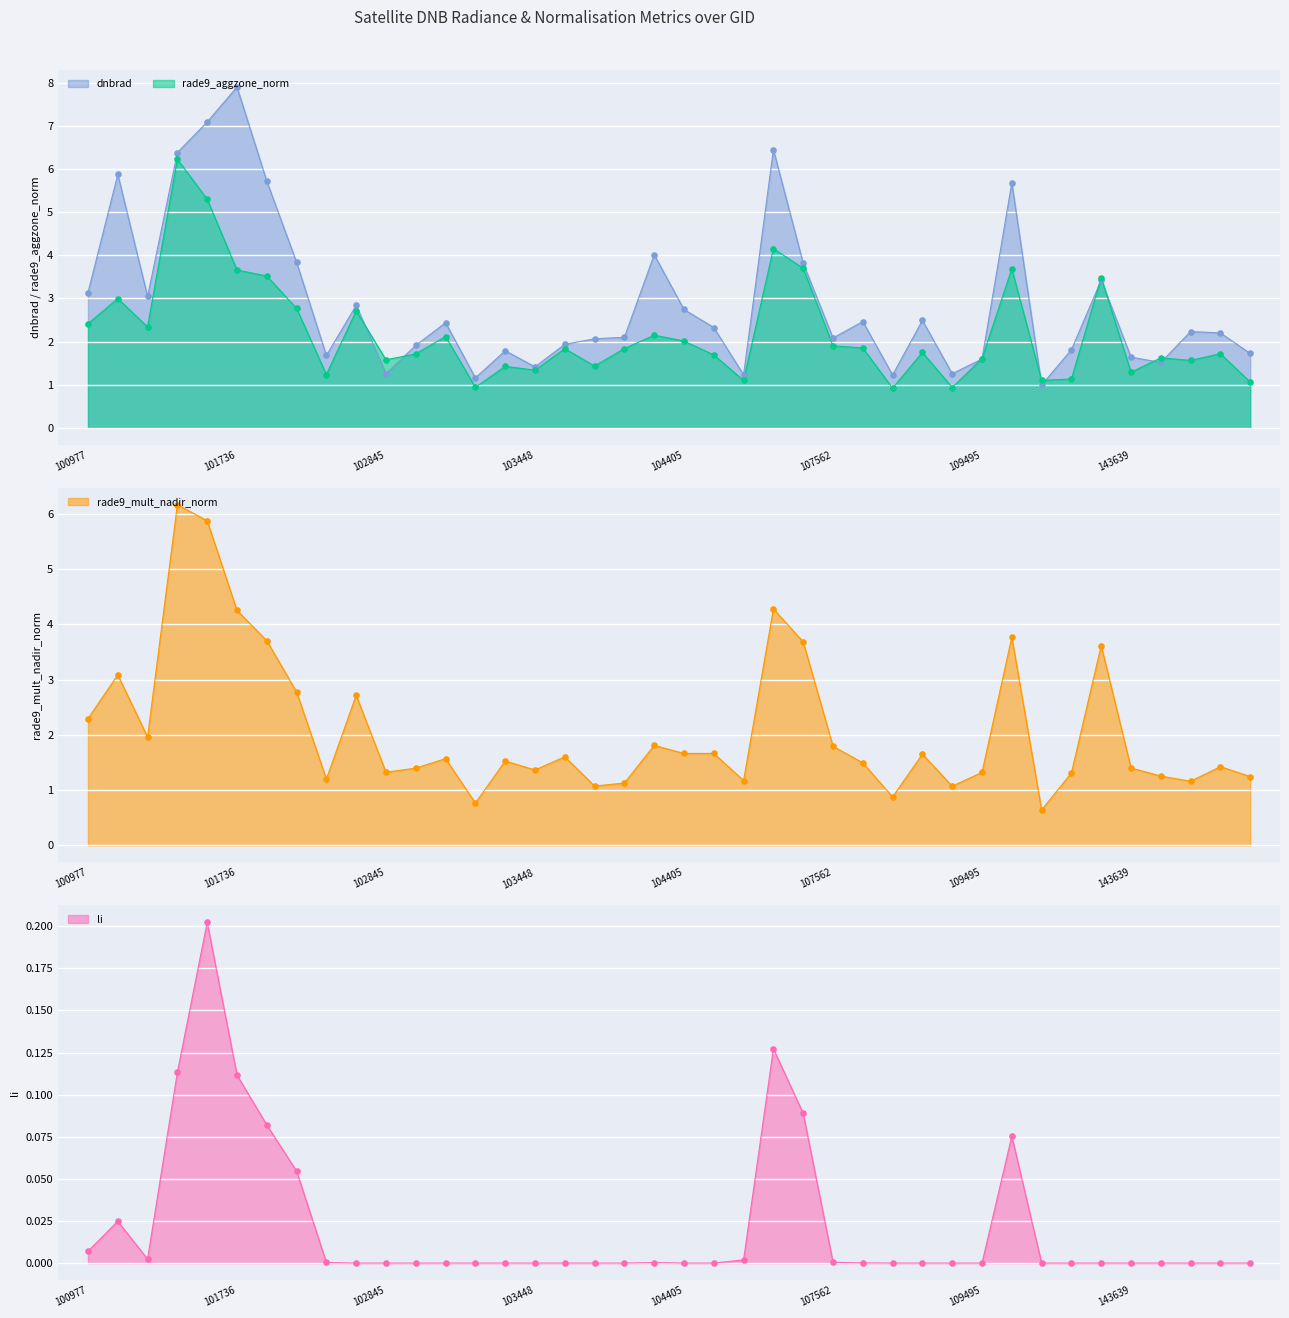

Which series contains the highest Y value?

dnbrad